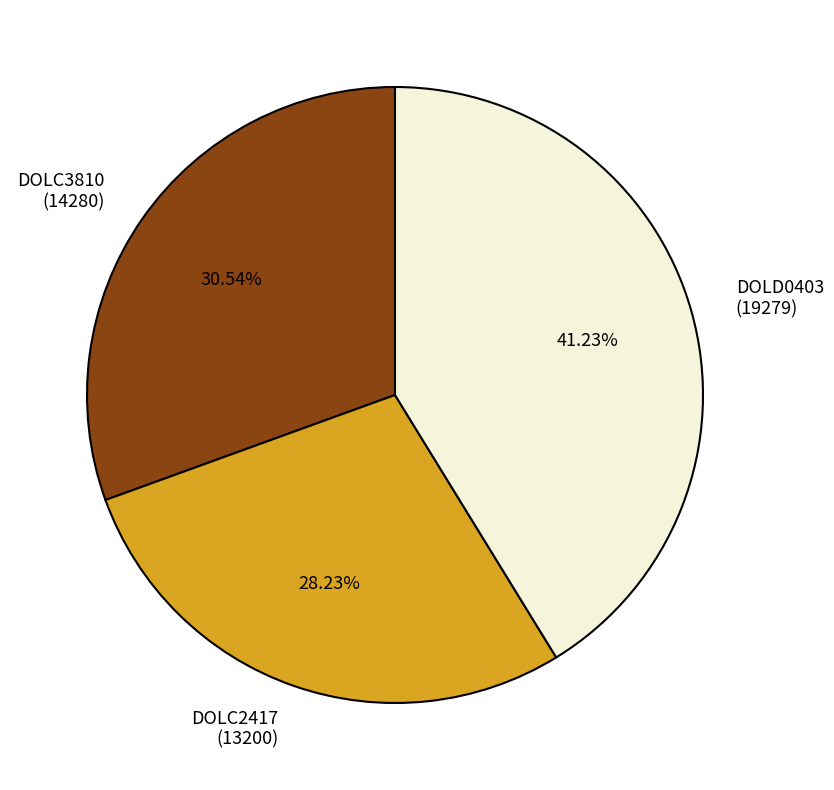

Is DOLD0403 (19279) the majority of the pie?

No